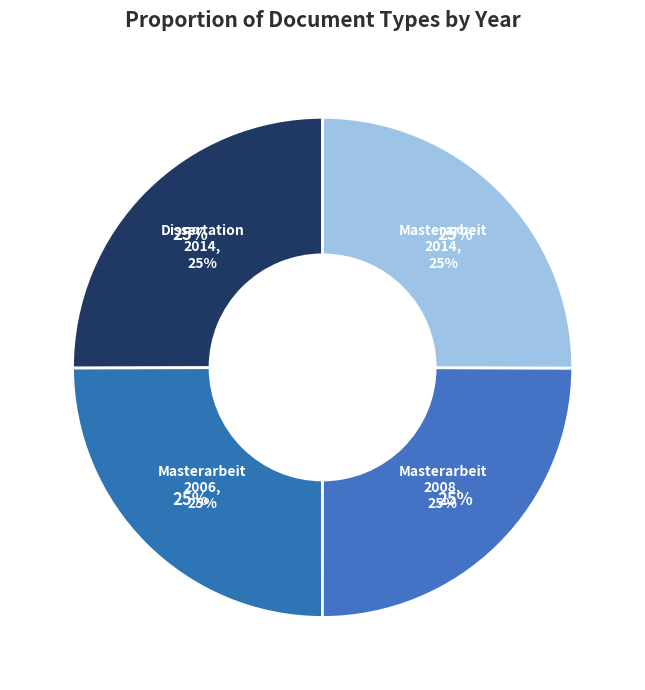

What percentage is the Masterarbeit (2008) slice, to the nearest percent?

25%